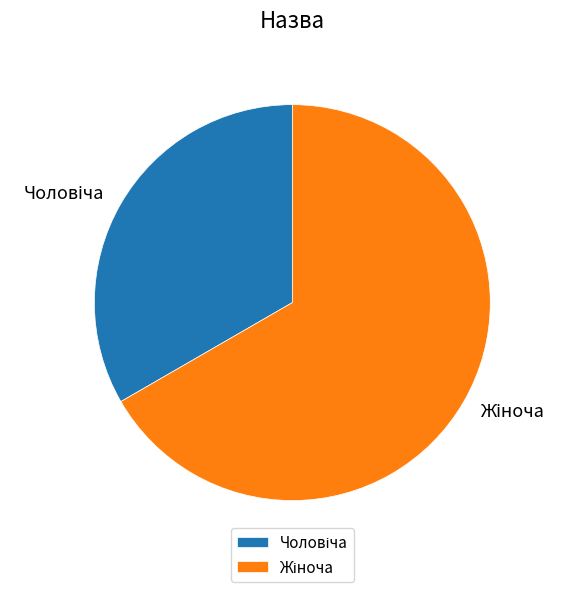

Is there a majority slice in this chart?

Yes